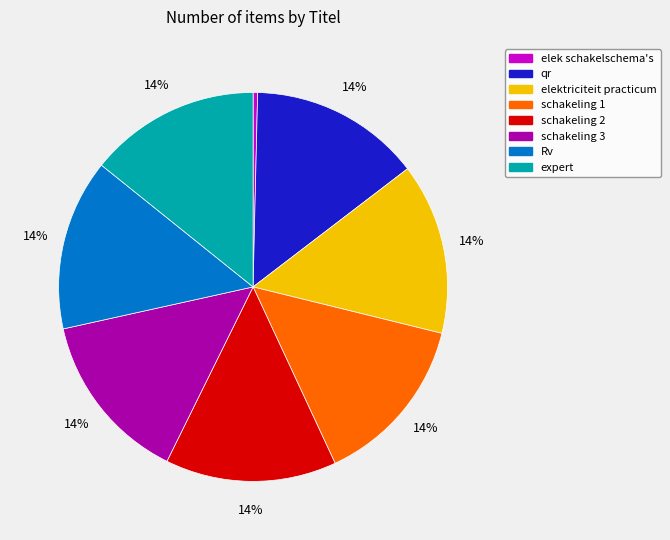

Which slice is the smallest?

elek schakelschema's